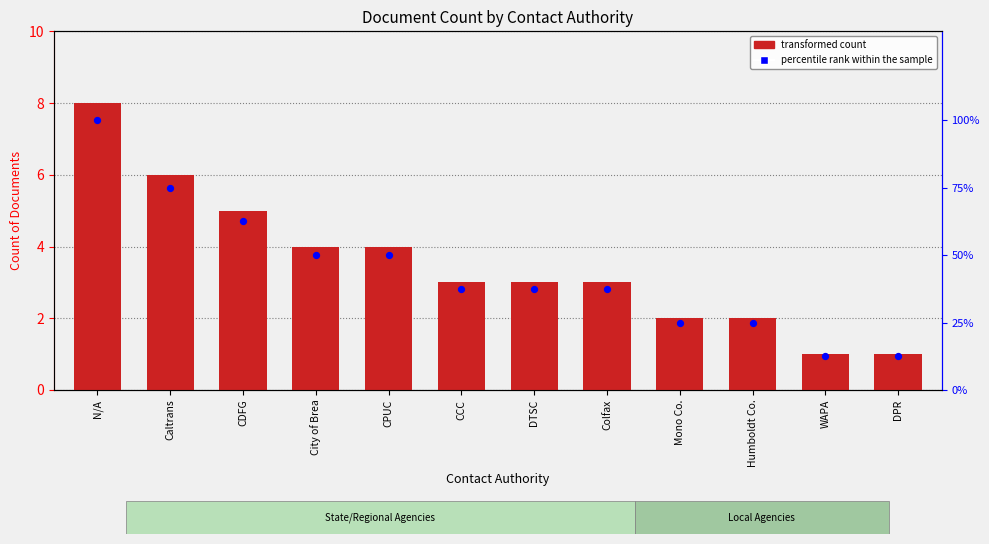

At how many categories does at least one series exceed 43?

5